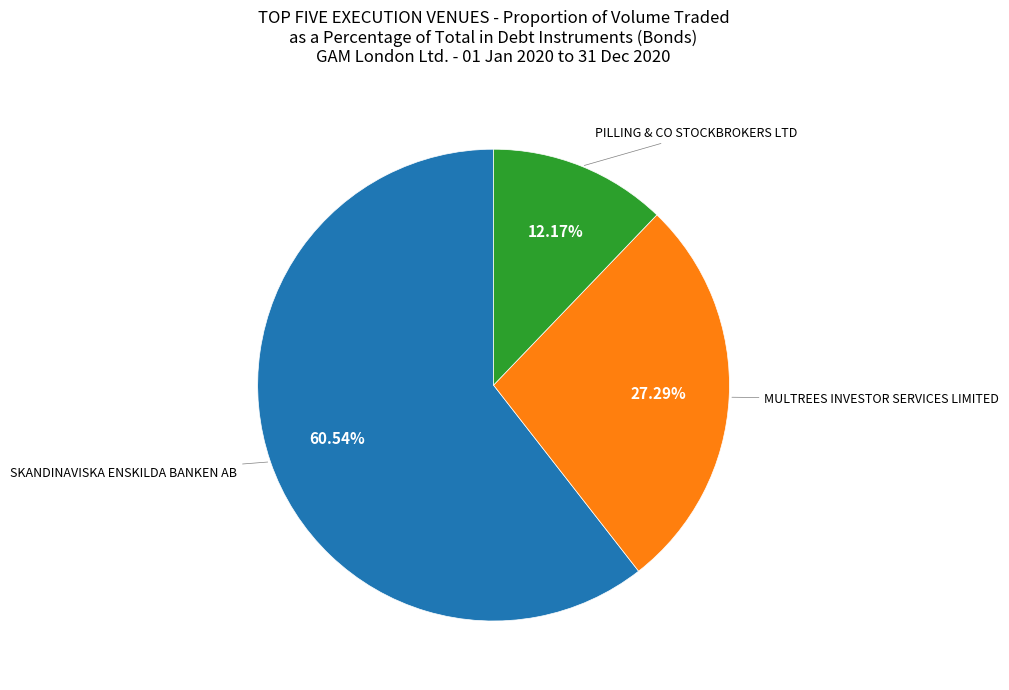

Is there any slice that represents more than half of the pie?

Yes